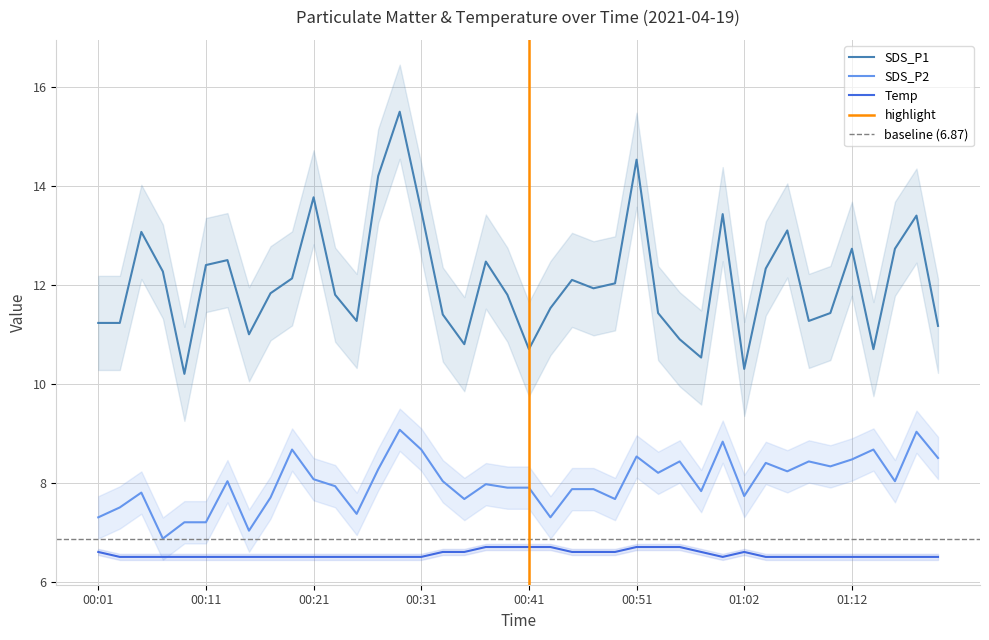

The Temp series shows 6.5 at 00:13. True or false?

True